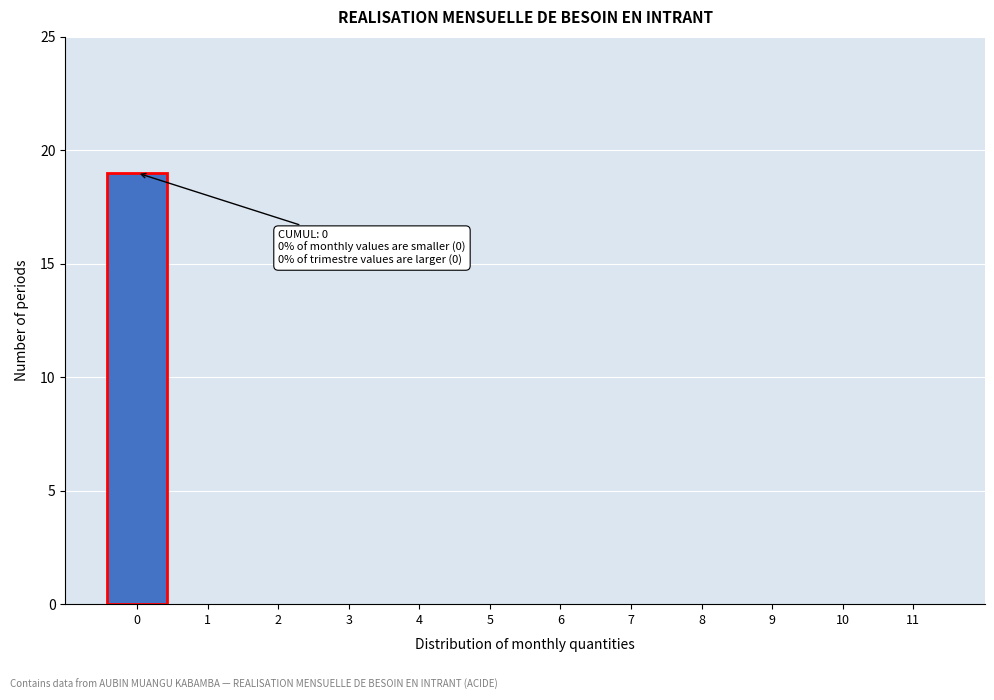

Reading right to left, list all the values displayed in this chart.

11=0	10=0	9=0	8=0	7=0	6=0	5=0	4=0	3=0	2=0	1=0	0=19